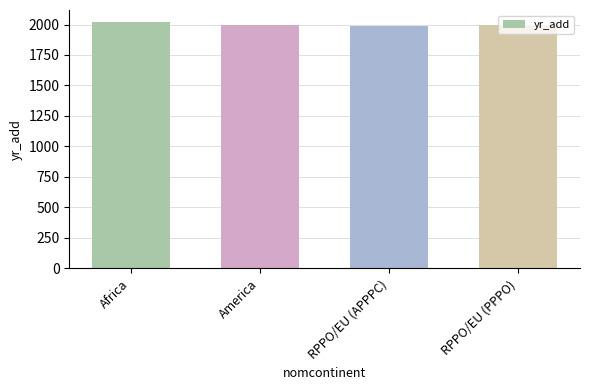

What value does the data have at Africa, to the nearest 5?

2020